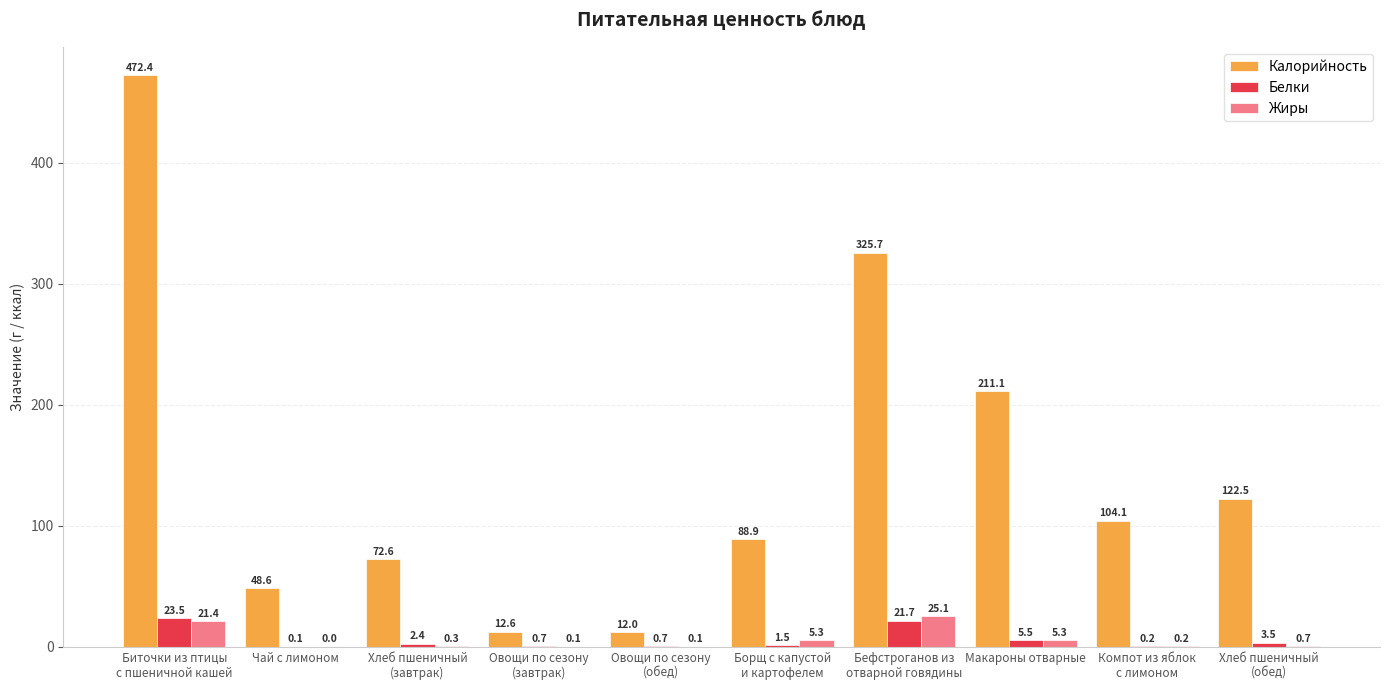

What is the maximum value shown in the chart?

472.4